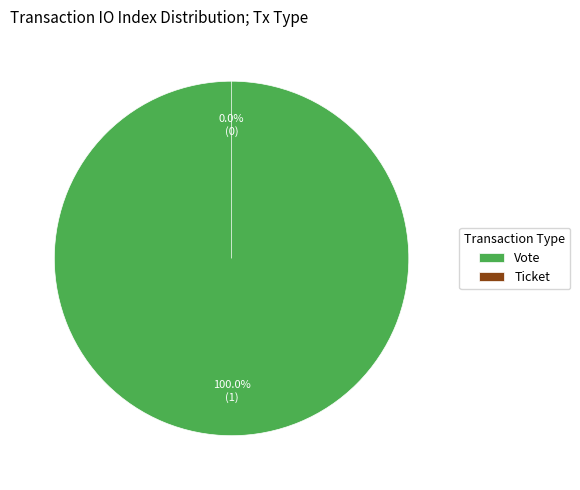

What is the change in value from Vote to Ticket?

-1